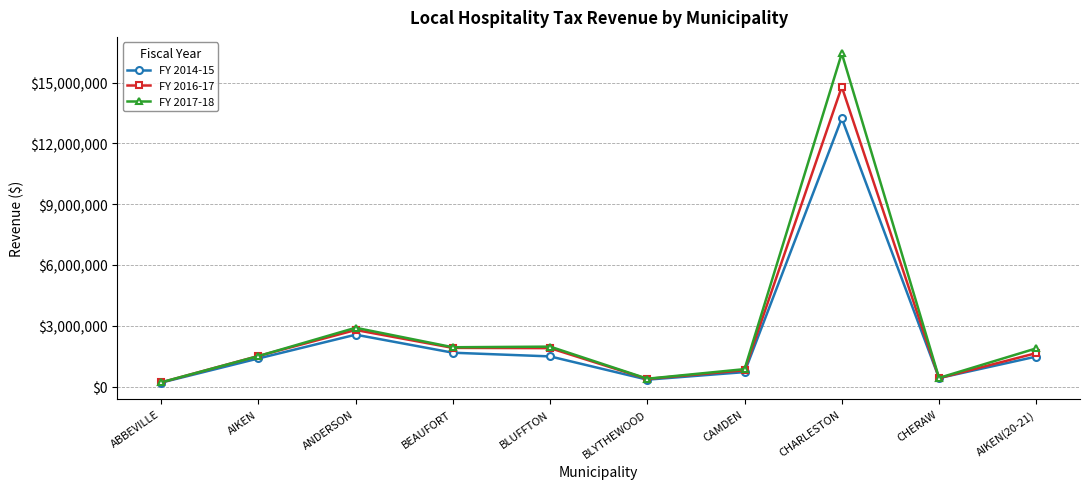

What is the label of the 6th point from the right?

BLUFFTON